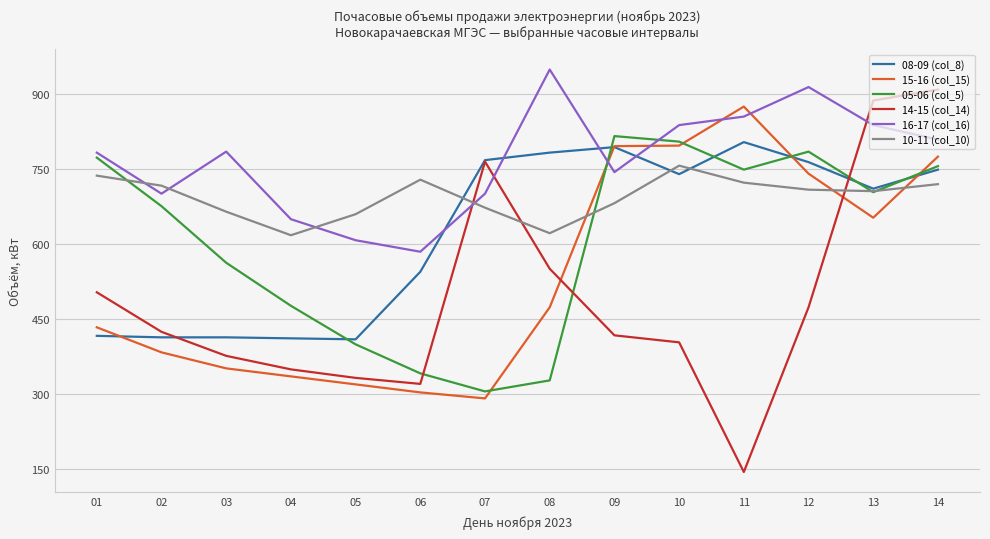

Is it true that 08-09 (col_8) equals 764 at 12?

True